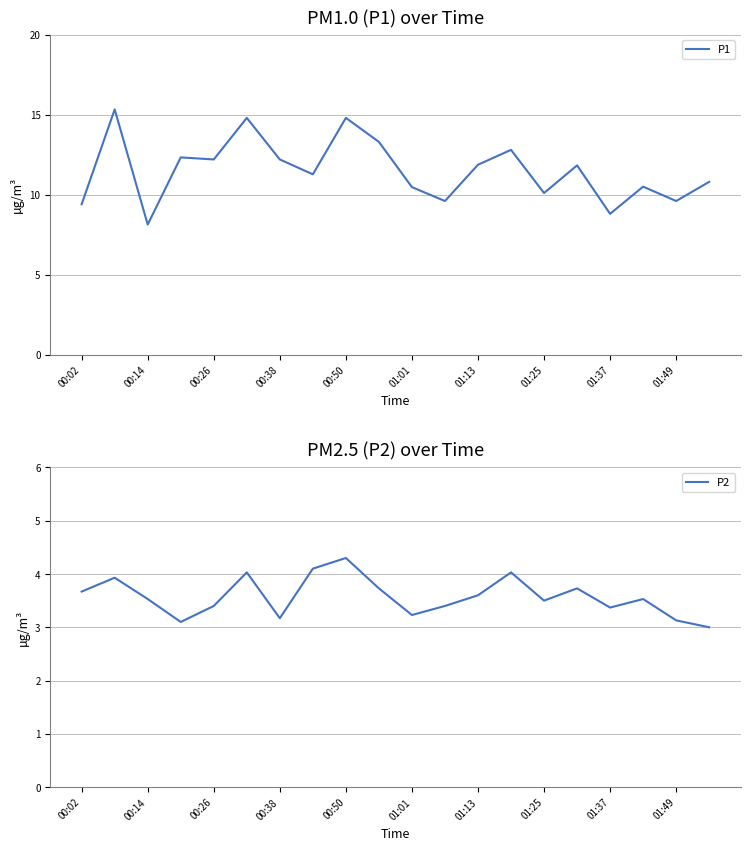

Rank the series by their maximum value, from lowest to highest.

P2, P1